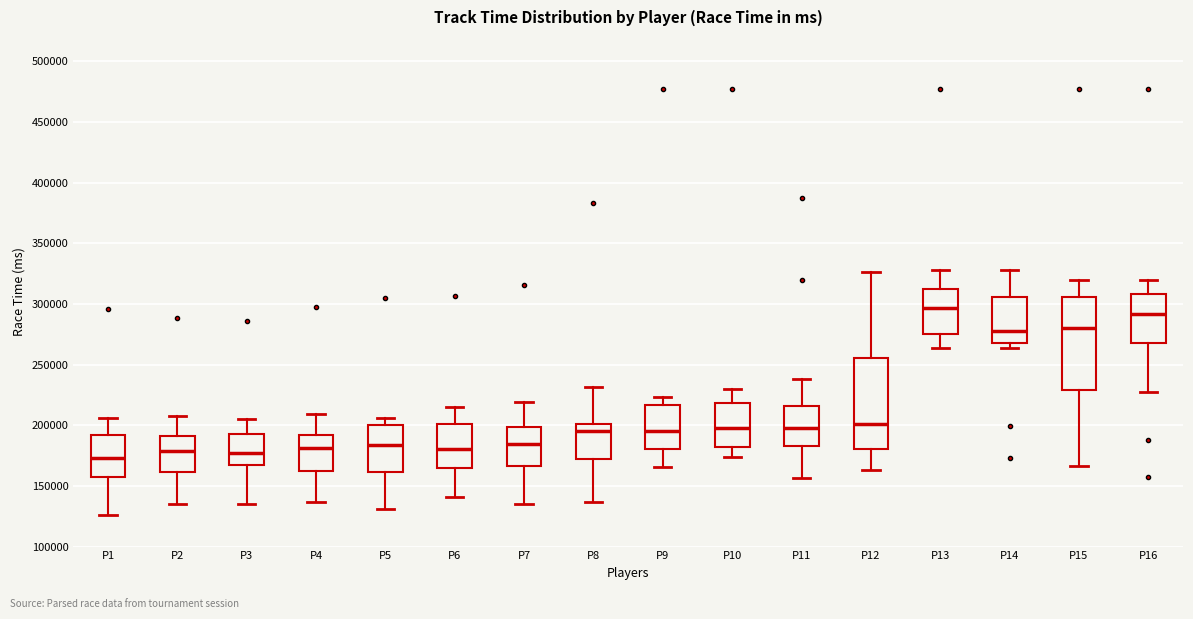

Reading left to right, transcribe this box plot: for each box, give where its median line is, the range the box spans, and where its two whiskers end, as read against the y-axis. The values are not printed on the chart, so give them approximately, as read against the axis.

P1: median 175000, box 155000 to 190000, whiskers 125000 to 205000
P2: median 180000, box 160000 to 190000, whiskers 135000 to 205000
P3: median 175000, box 170000 to 190000, whiskers 135000 to 205000
P4: median 180000, box 160000 to 190000, whiskers 135000 to 210000
P5: median 185000, box 160000 to 200000, whiskers 130000 to 205000
P6: median 180000, box 165000 to 200000, whiskers 140000 to 215000
P7: median 185000, box 165000 to 200000, whiskers 135000 to 220000
P8: median 195000, box 170000 to 200000, whiskers 135000 to 230000
P9: median 195000, box 180000 to 215000, whiskers 165000 to 225000
P10: median 200000, box 180000 to 220000, whiskers 175000 to 230000
P11: median 200000, box 185000 to 215000, whiskers 155000 to 240000
P12: median 200000, box 180000 to 255000, whiskers 165000 to 325000
P13: median 295000, box 275000 to 310000, whiskers 265000 to 330000
P14: median 275000, box 270000 to 305000, whiskers 265000 to 330000
P15: median 280000, box 230000 to 305000, whiskers 165000 to 320000
P16: median 290000, box 270000 to 310000, whiskers 225000 to 320000